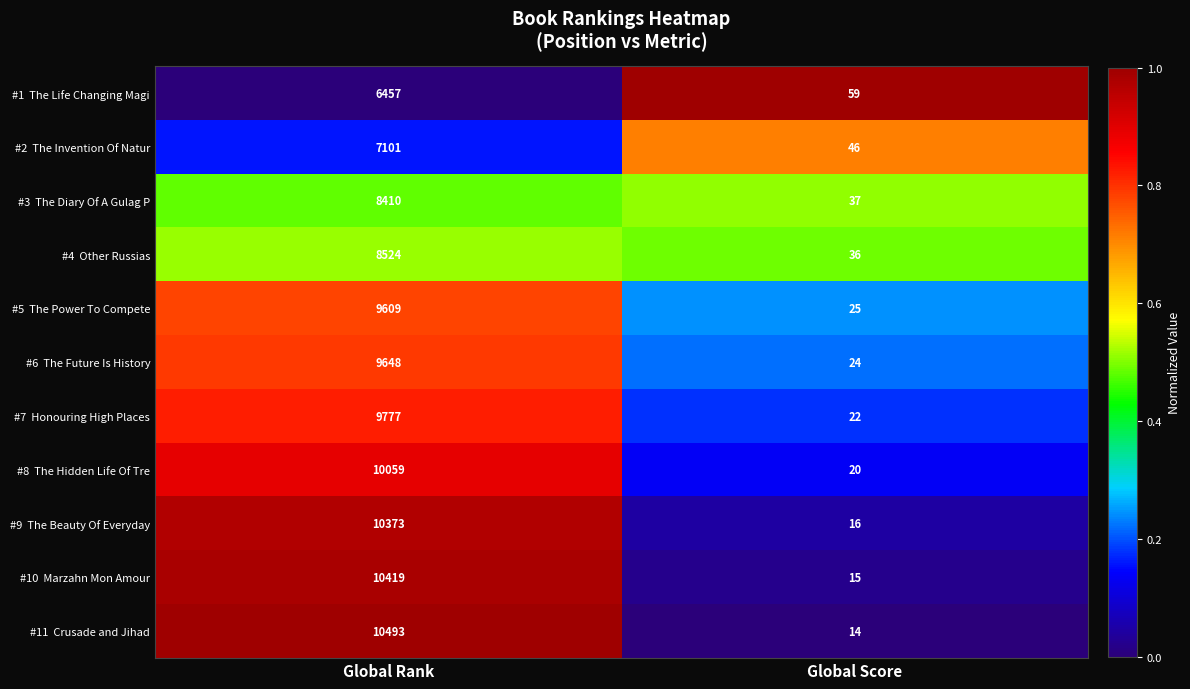

At which category does the chart reach its peak across all series?

Global Rank